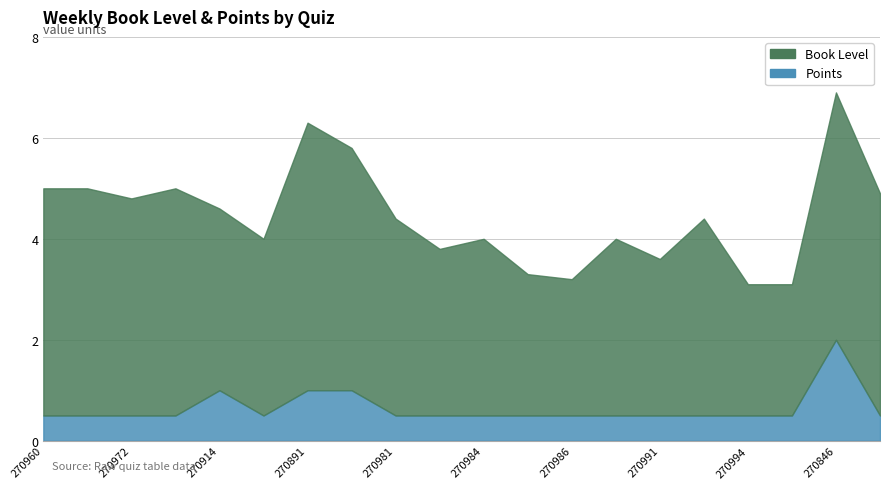

True or false: Points and Book Level cross at least once.

False